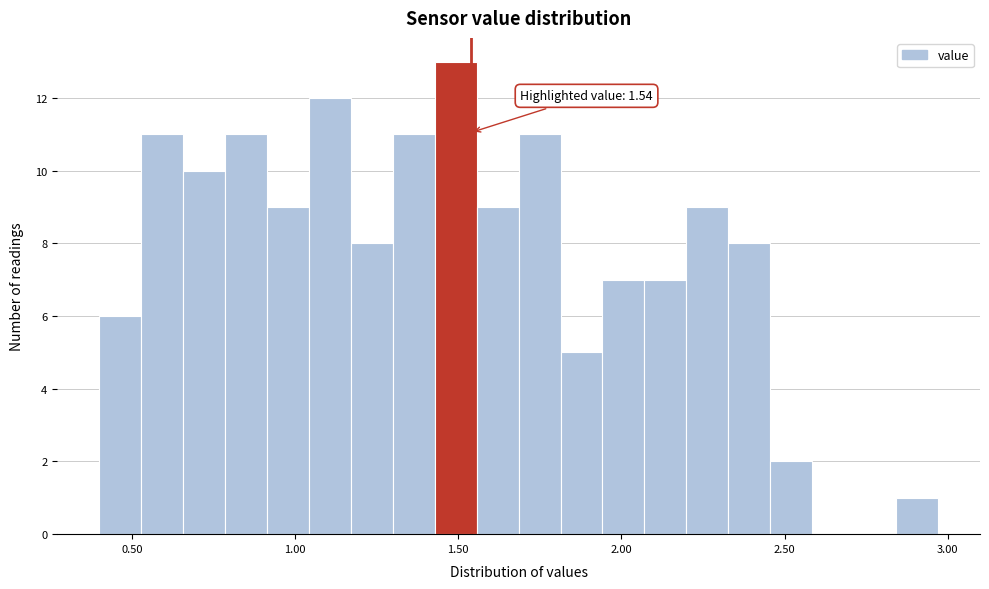

Around what value on the x-axis is the tallest bar? Give the approximate position of its centre, as read against the axis.

1.50